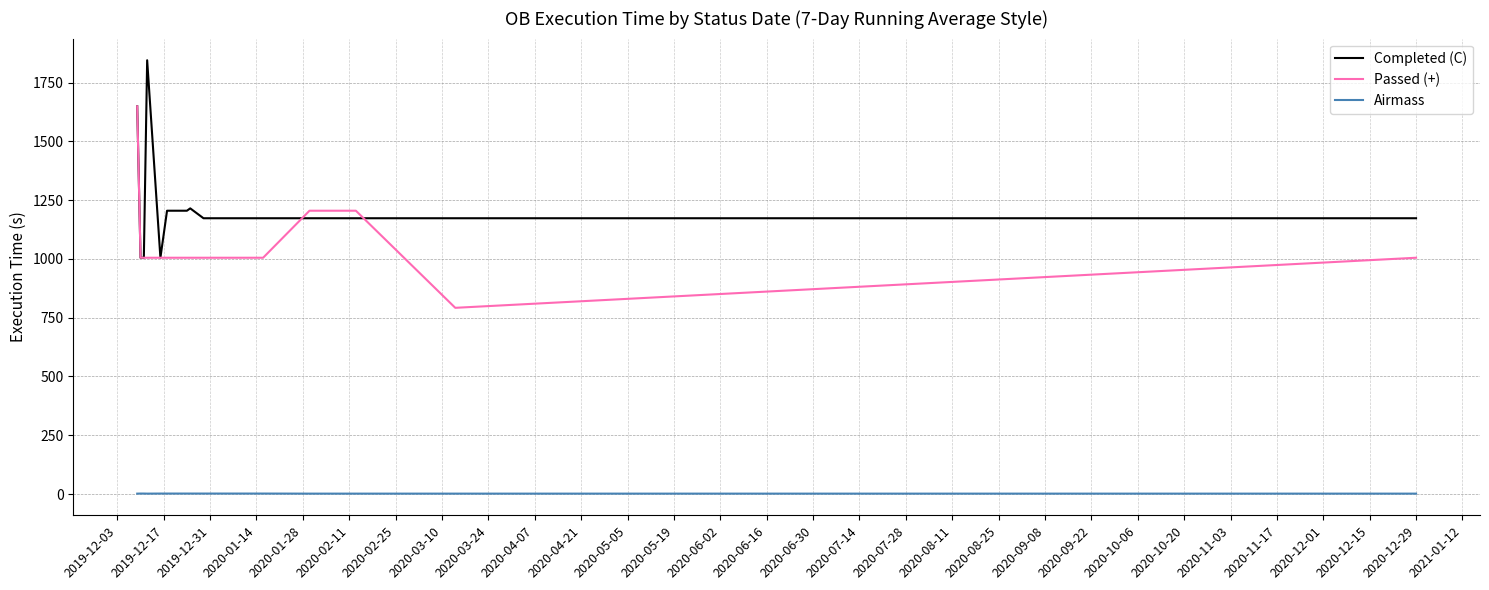

What is the highest value of the Completed (C) series?

1845.0